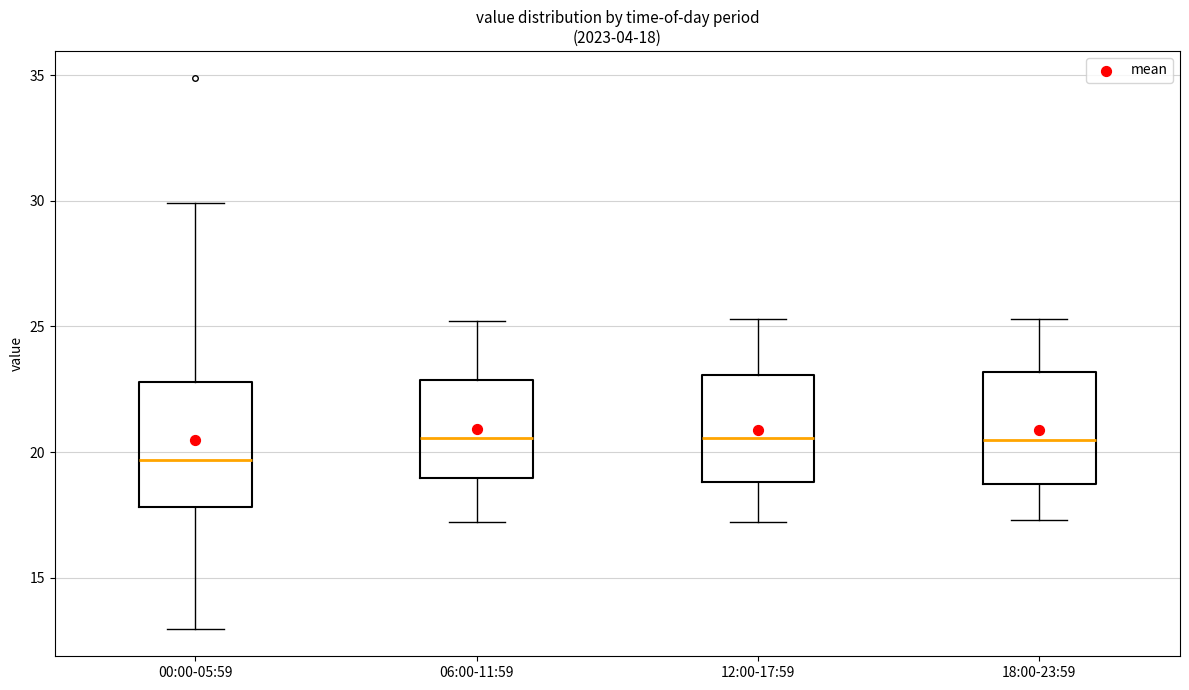

Which box is the tallest, from its lower edge to its upper edge?

00:00-05:59